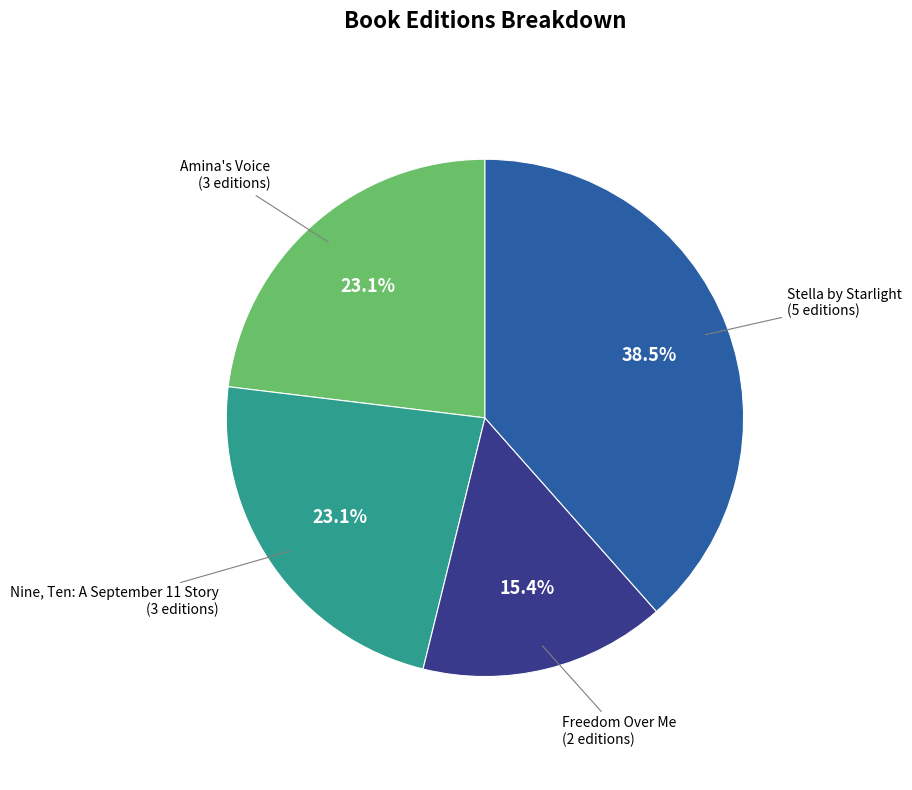

How many segments does this pie chart have?

4